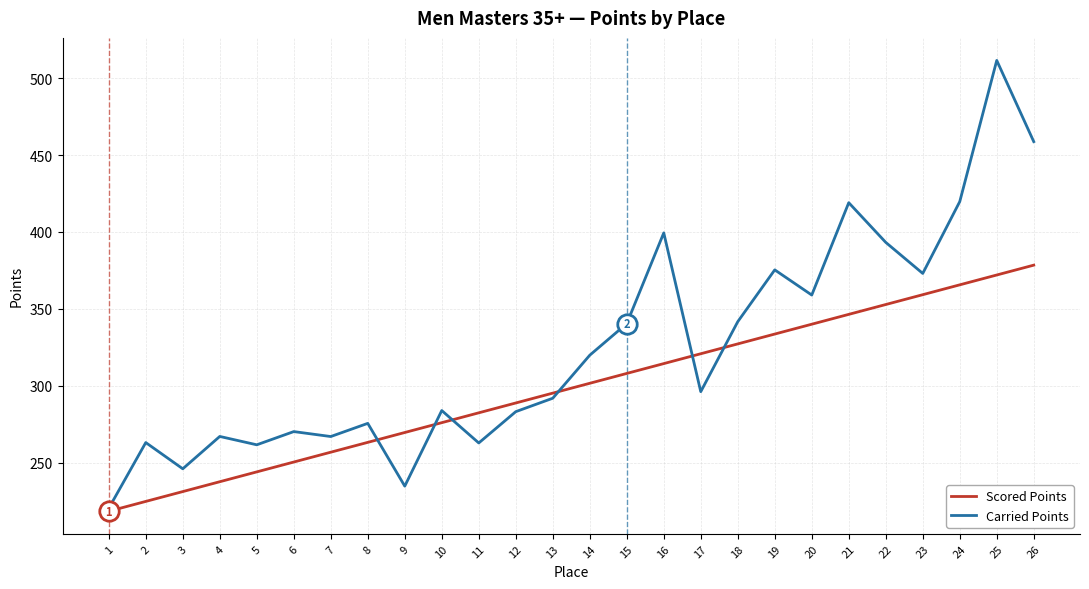

True or false: Carried Points has a value of 368.9 at 8.

False